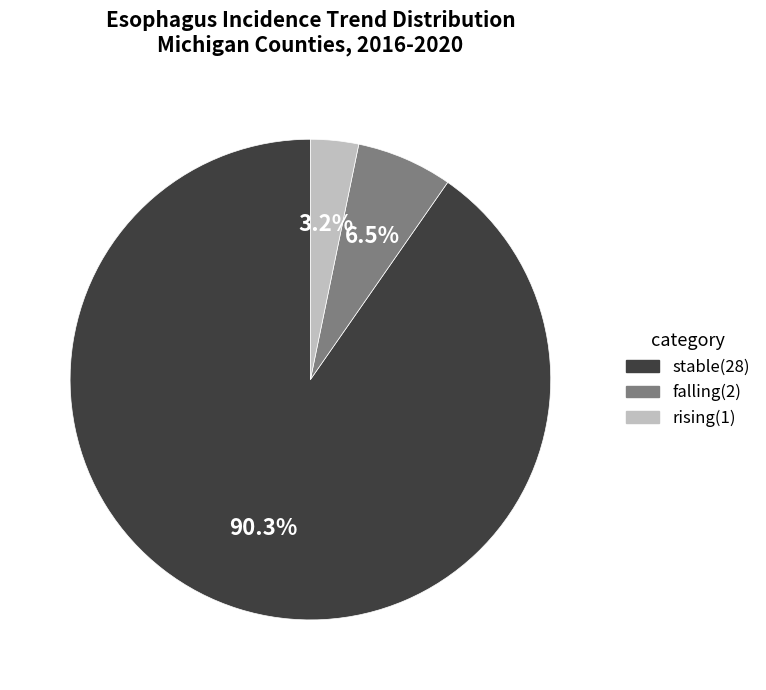

Which slice is the largest?

stable